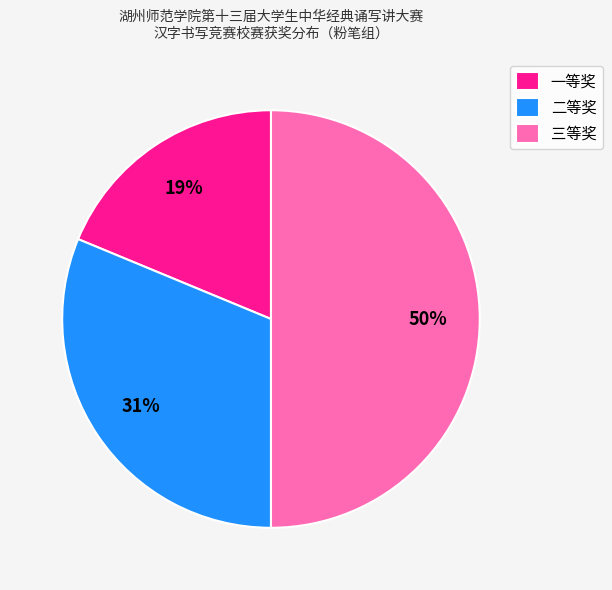

To the nearest percent, what is the difference between the 三等奖 and 一等奖 slice percentages?

31%